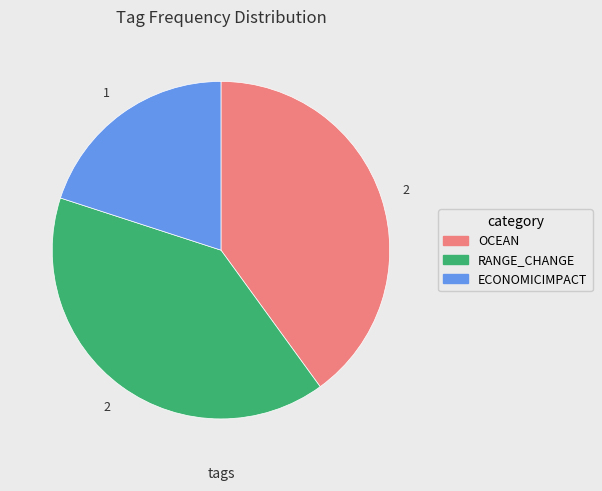

The ECONOMICIMPACT slice represents 6% of the pie. True or false?

False